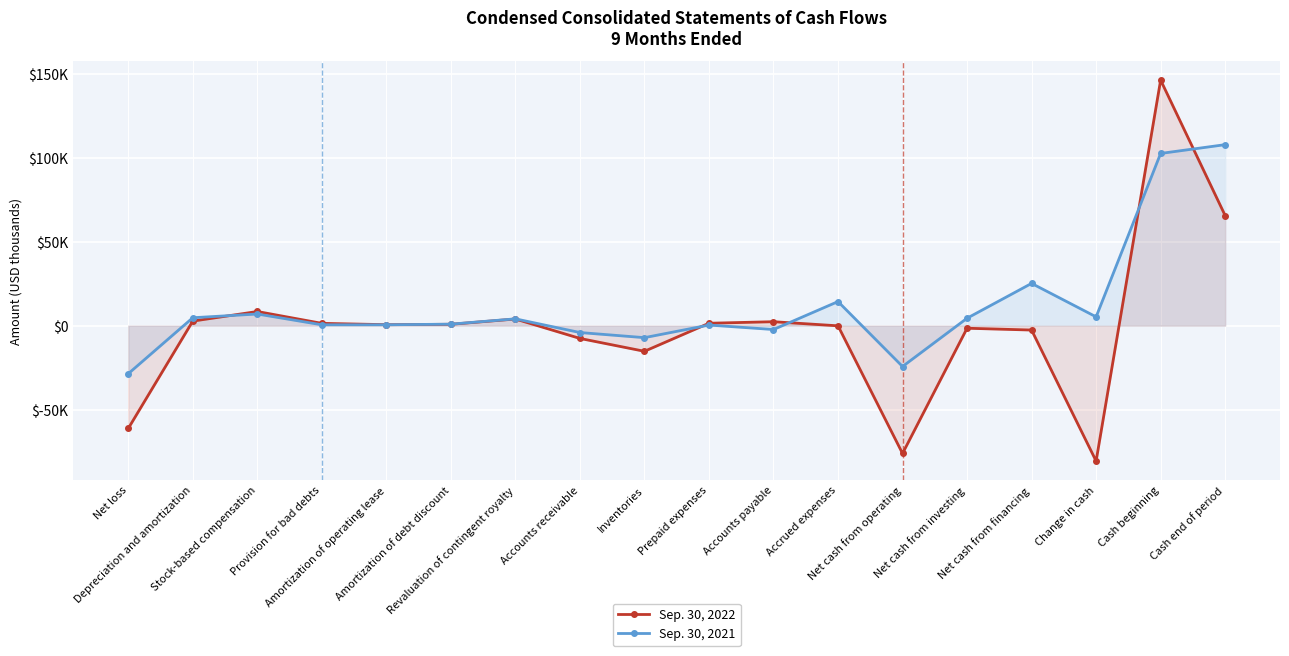

What are all the series names shown in the legend?

Sep. 30, 2022, Sep. 30, 2021